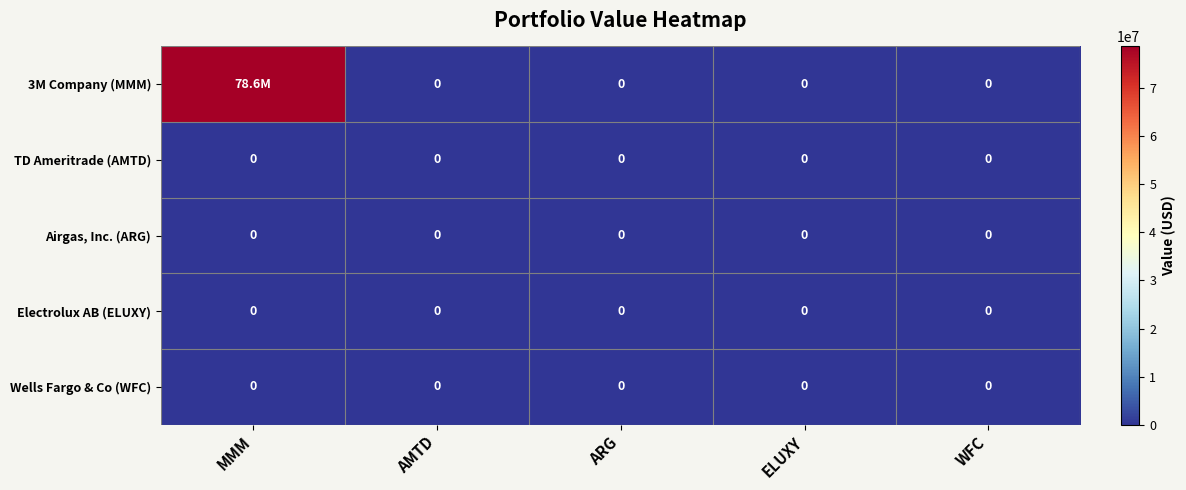

What is the total value across all series at MMM?

78640000